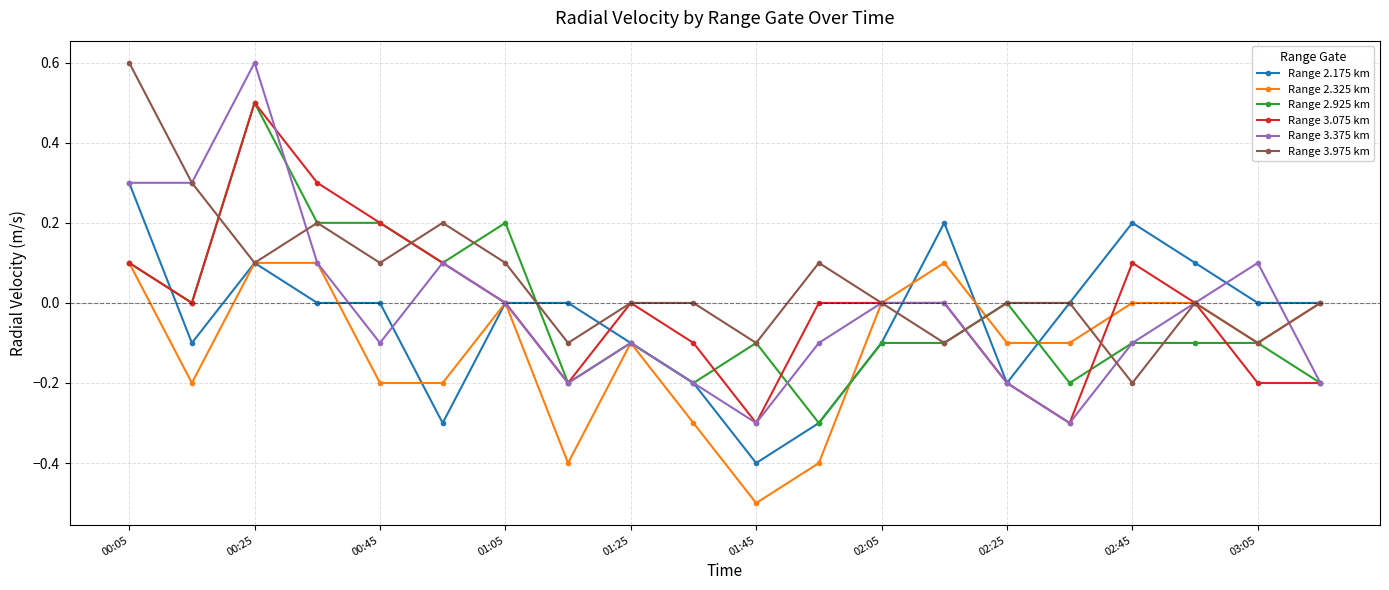

What is the sum of all Range 3.375 km values?

-0.3